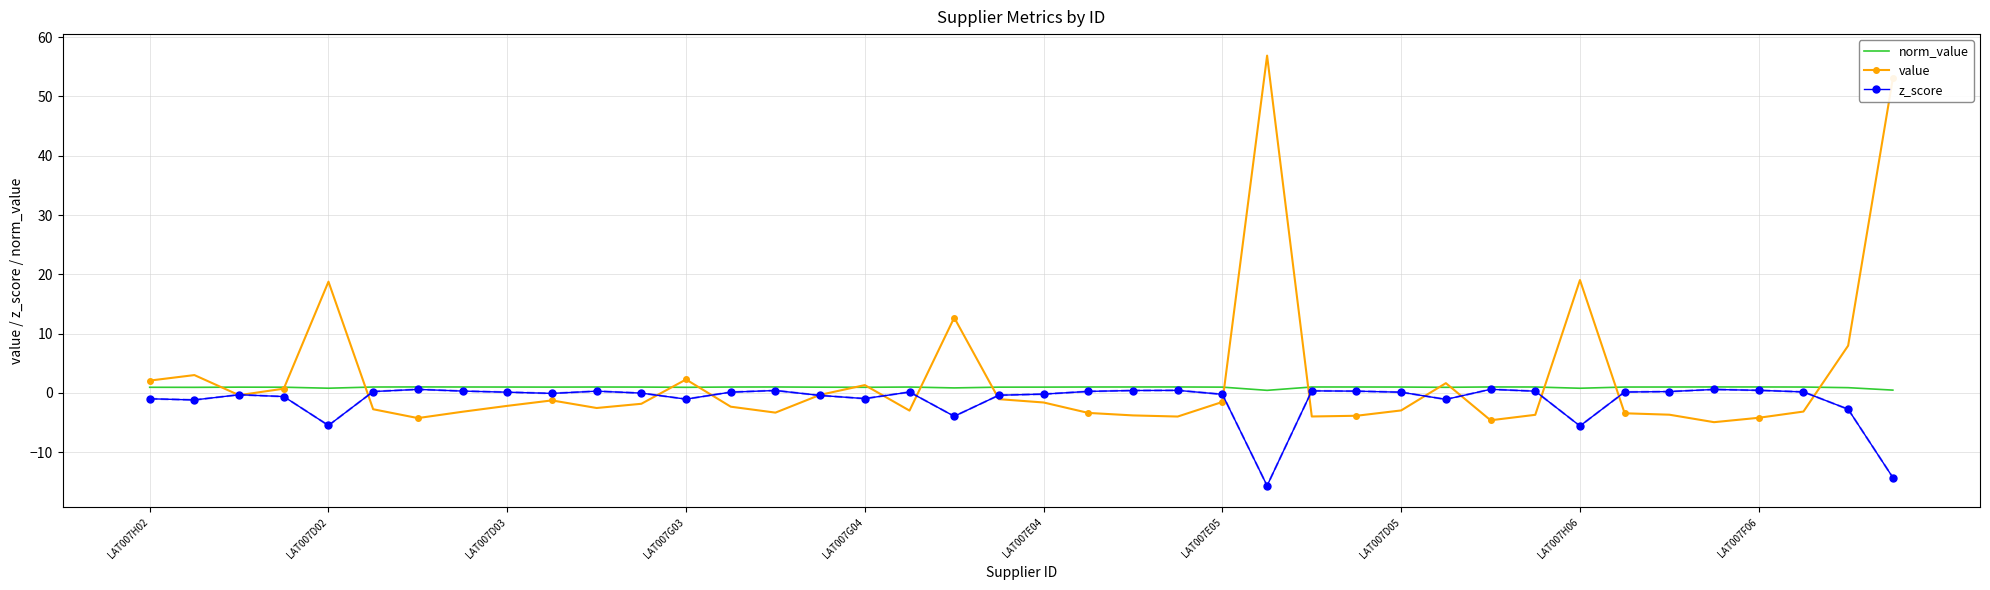

What is the maximum value shown in the chart?

56.9